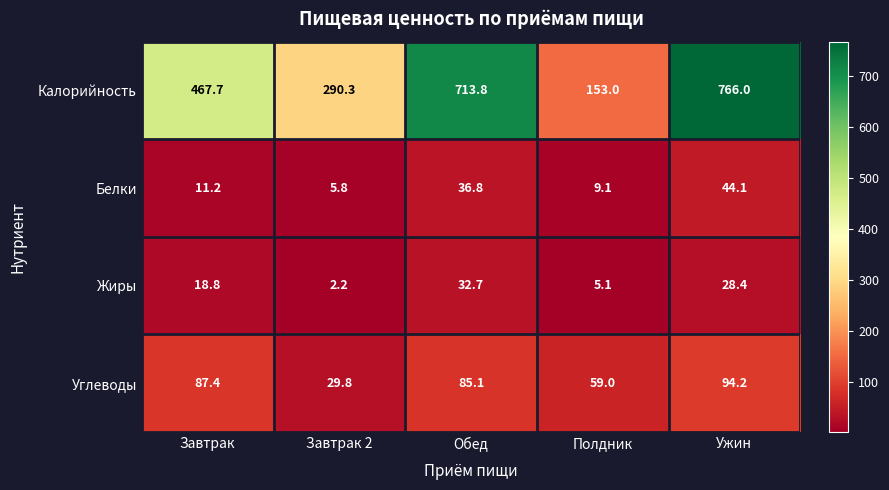

What is the total value across all series at Завтрак?

585.1